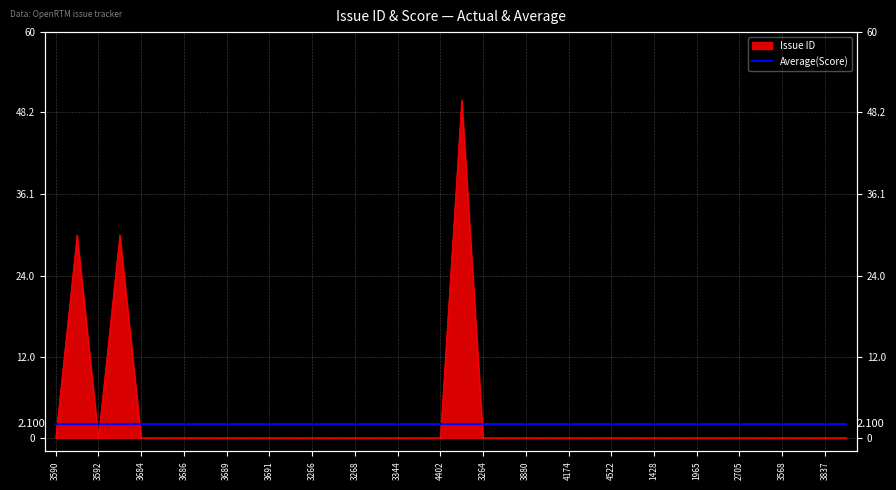

Reading left to right, what are all the values shown in this chart?

3590=0	3591=30	3592=0	3593=30	3684=0	3685=0	3686=0	3687=0	3689=0	3690=0	3691=0	3692=0	3266=0	3267=0	3268=0	3275=0	3344=0	3711=0	4402=0	3242=50	3264=0	3432=0	3880=0	4029=0	4174=0	4512=0	4522=0	324=0	1428=0	1622=0	1965=0	2520=0	2705=0	3345=0	3568=0	3572=0	3837=0	4113=0